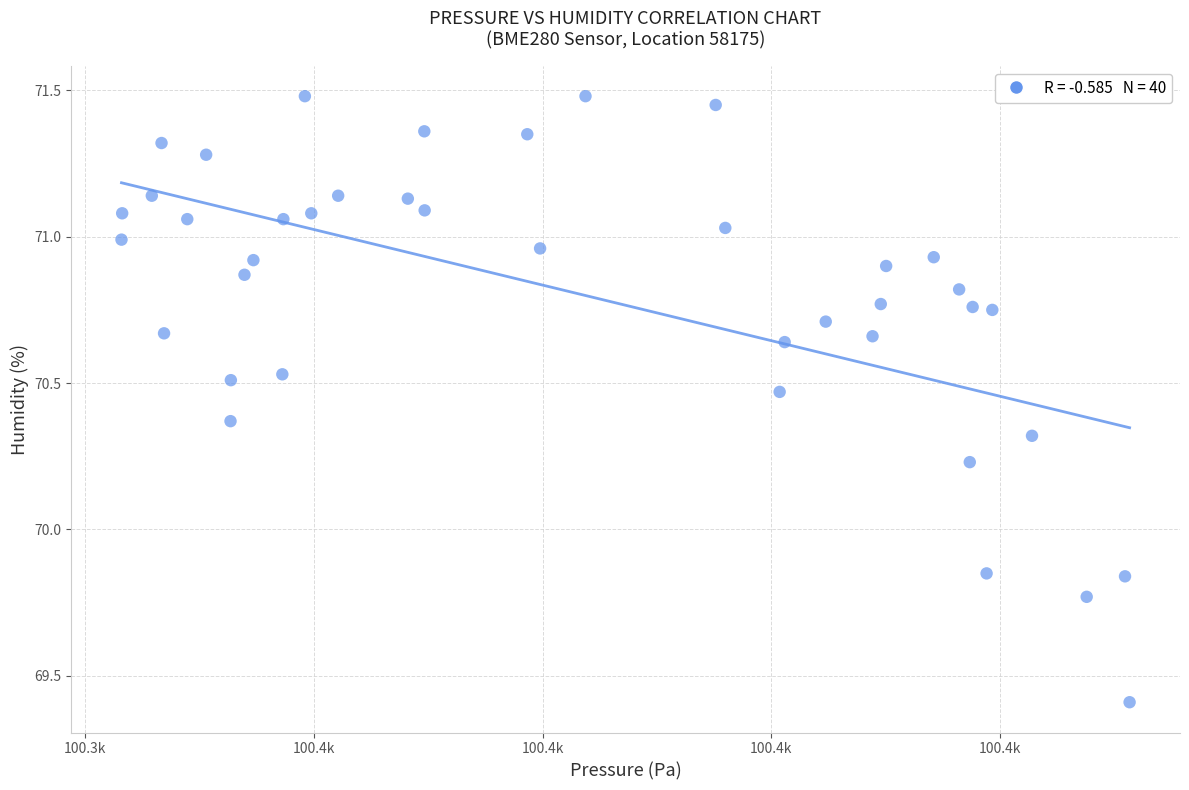

What is the range of X values (max minus min)?

88.1